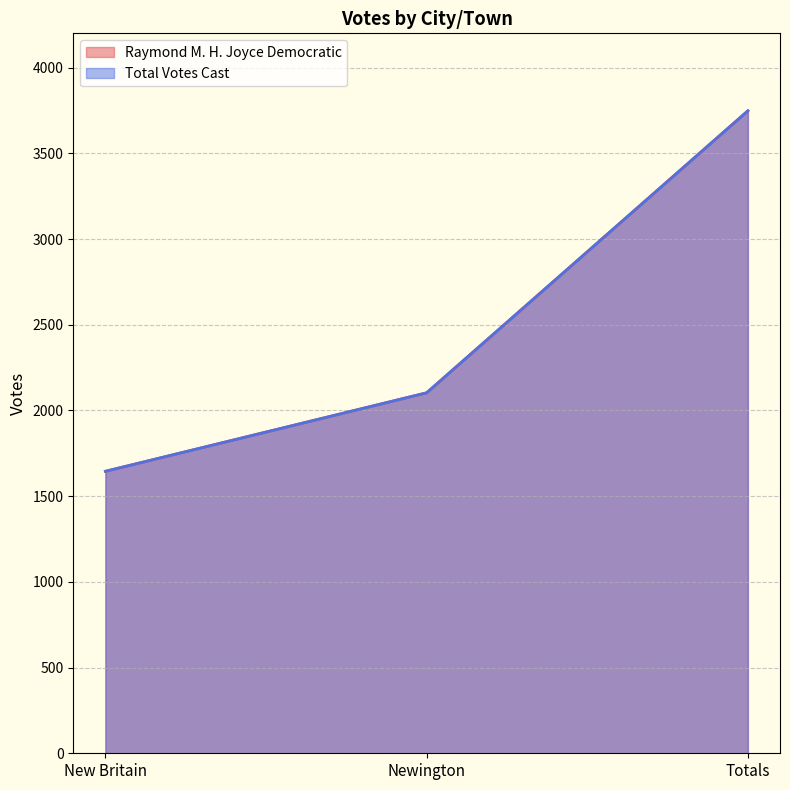

Which series has the largest total across all categories?

Raymond M. H. Joyce Democratic